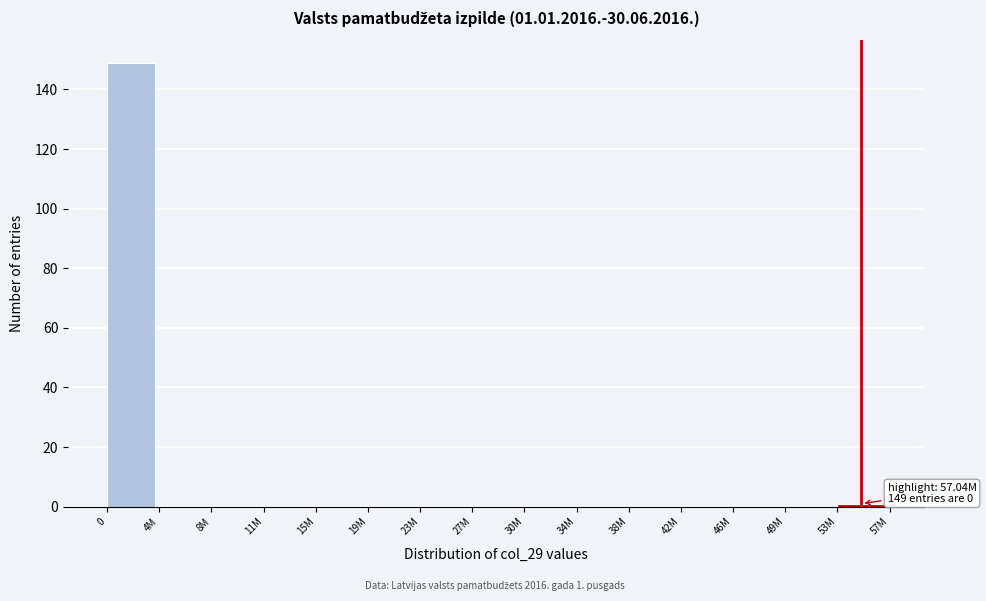

Reading left to right, list all the values displayed in this chart.

0=149	4M=0	8M=0	11M=0	15M=0	19M=0	23M=0	27M=0	30M=0	34M=0	38M=0	42M=0	46M=0	49M=0	53M=1